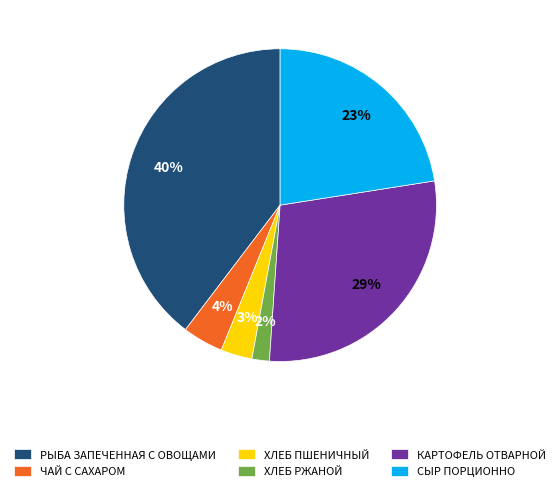

Does ХЛЕБ ПШЕНИЧНЫЙ represent more than half of the total?

No